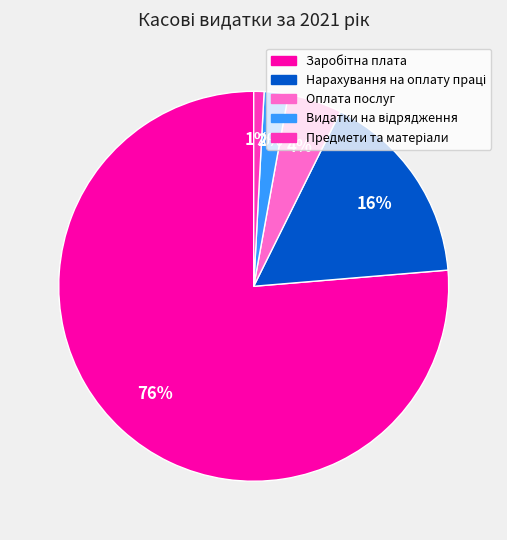

True or false: Оплата послуг accounts for 4% of the total.

True